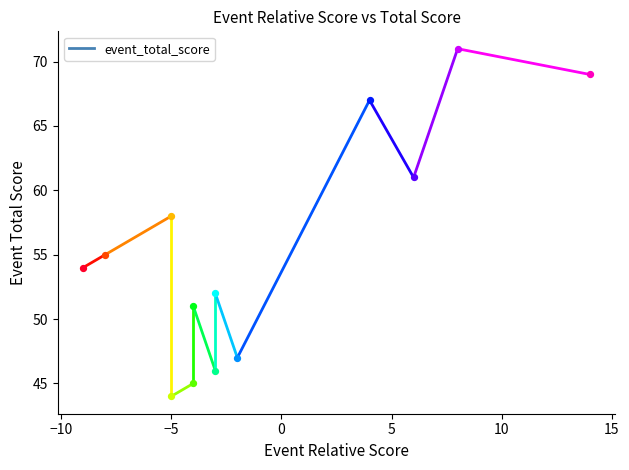

Which series reaches the minimum Y coordinate?

event_total_score